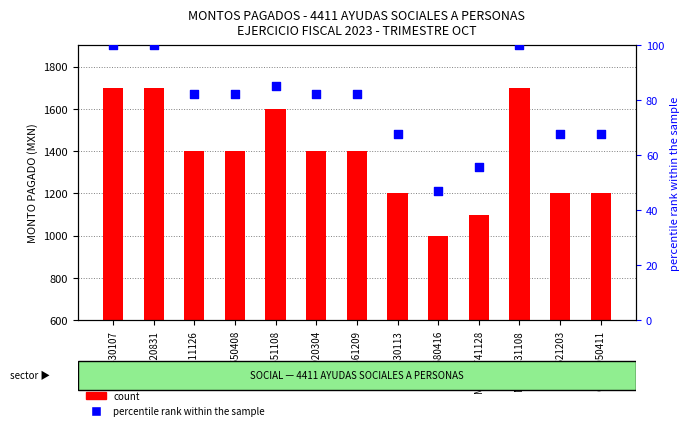

What are all the series names shown in the legend?

count, percentile rank within the sample